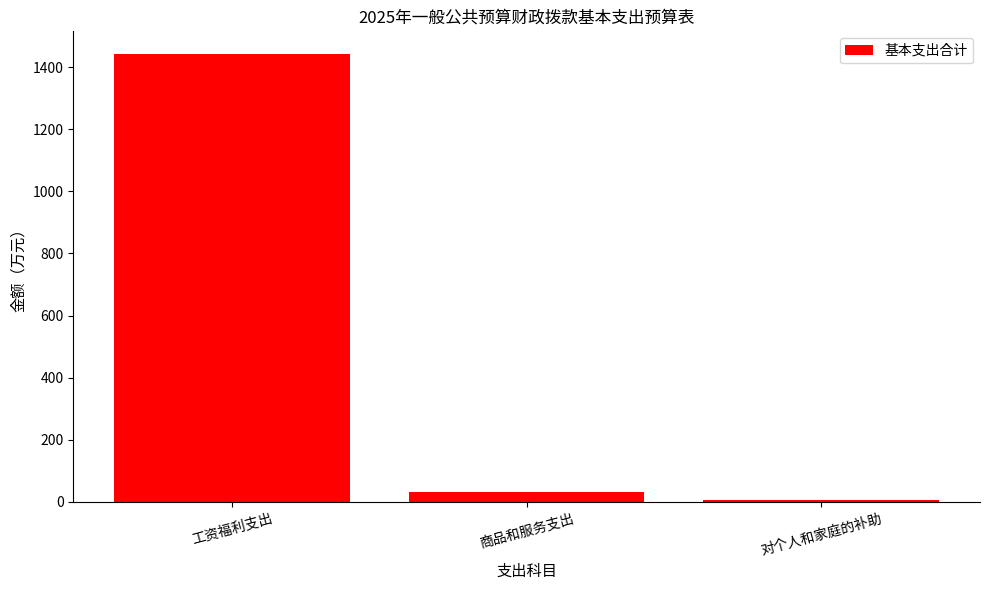

Does the chart contain stacked bars?

No